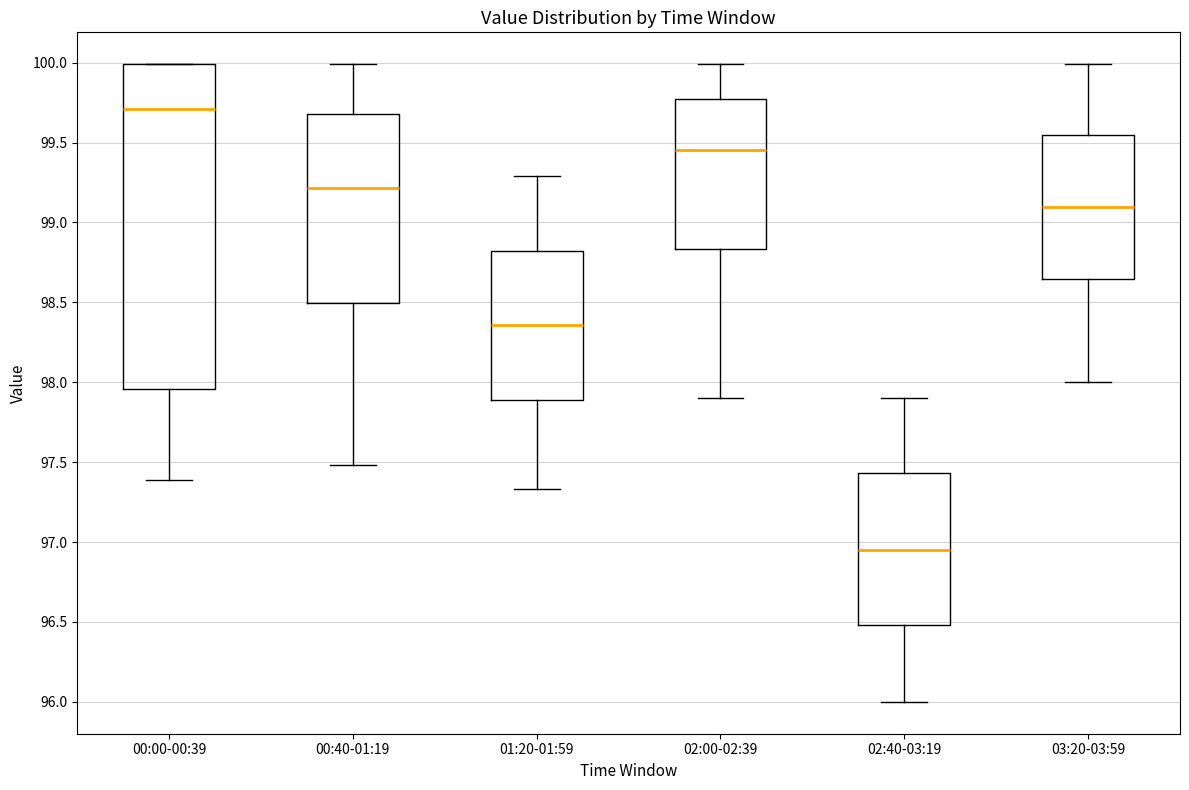

Where does the upper whisker of the box for 00:40-01:19 end on the y-axis? The values are not printed on the chart, so give them approximately, as read against the axis.

100.00